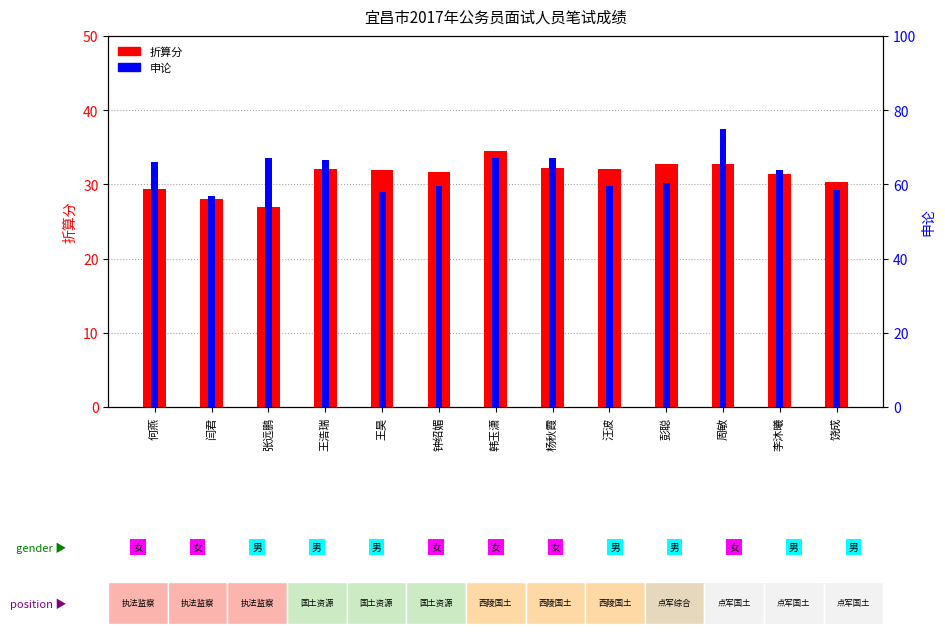

How many bars are there in total?

26